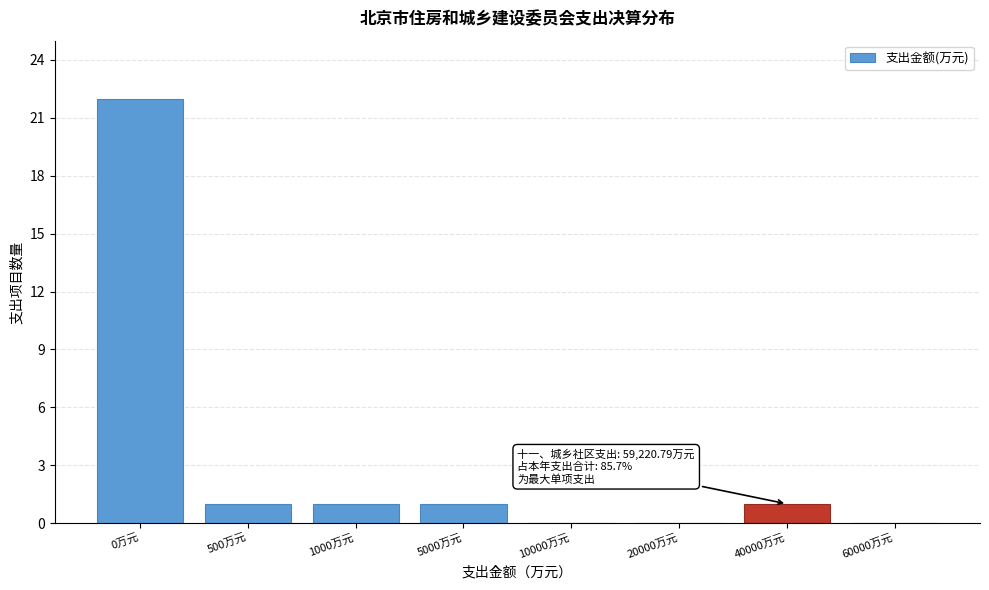

Reading right to left, extract all data points from this chart.

60000万元=0	40000万元=1	20000万元=0	10000万元=0	5000万元=1	1000万元=1	500万元=1	0万元=22